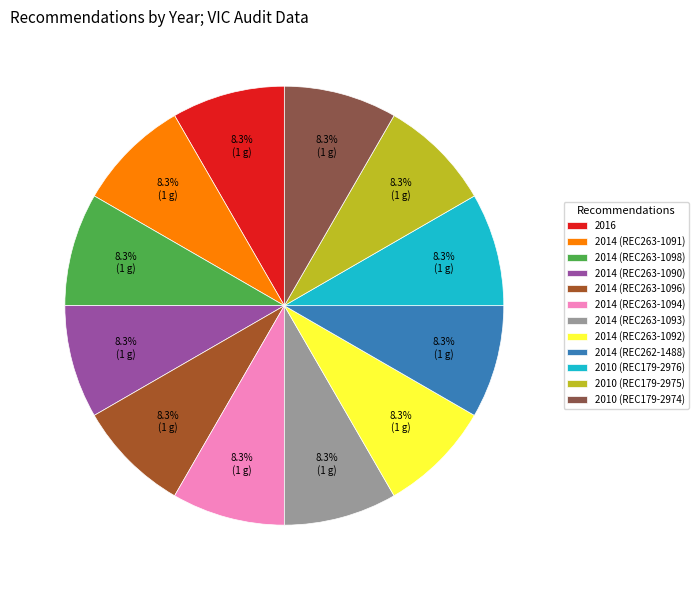

Approximately how many times larger is the value at 2014 (REC263-1096) compared to 2010 (REC179-2974)?

1.0